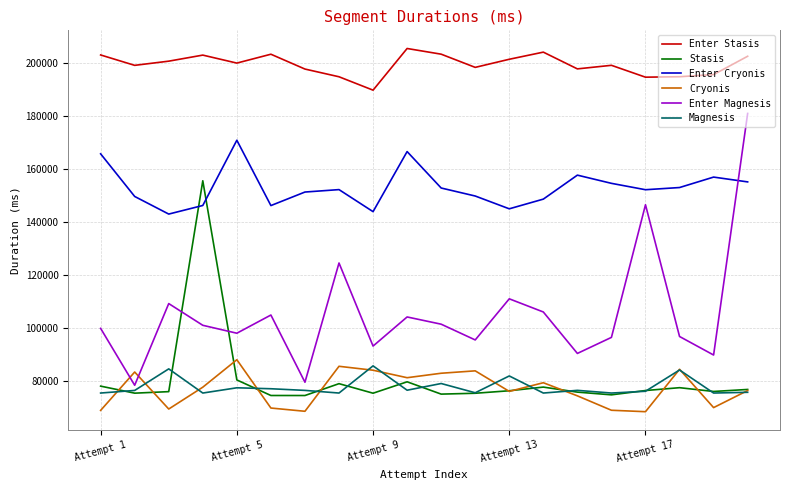

Which series has the largest total across all categories?

Enter Stasis